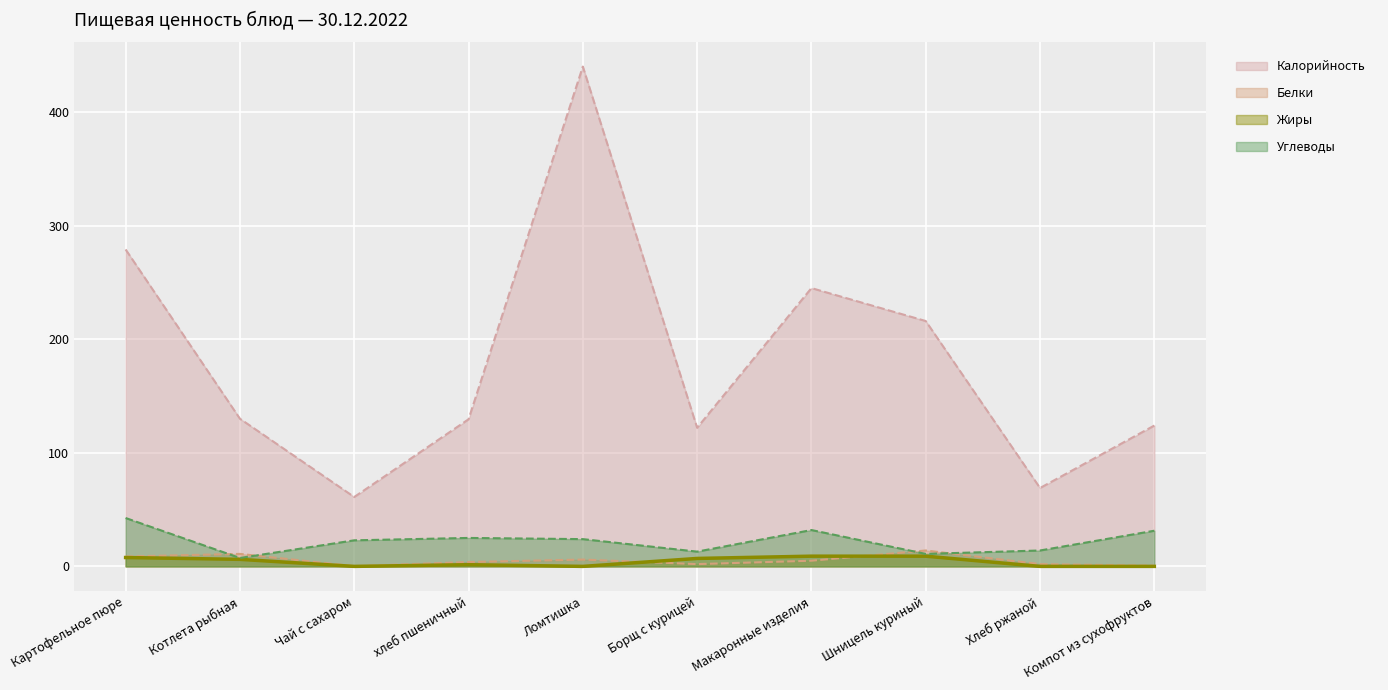

How many interior local valleys does the Углеводы series have?

3